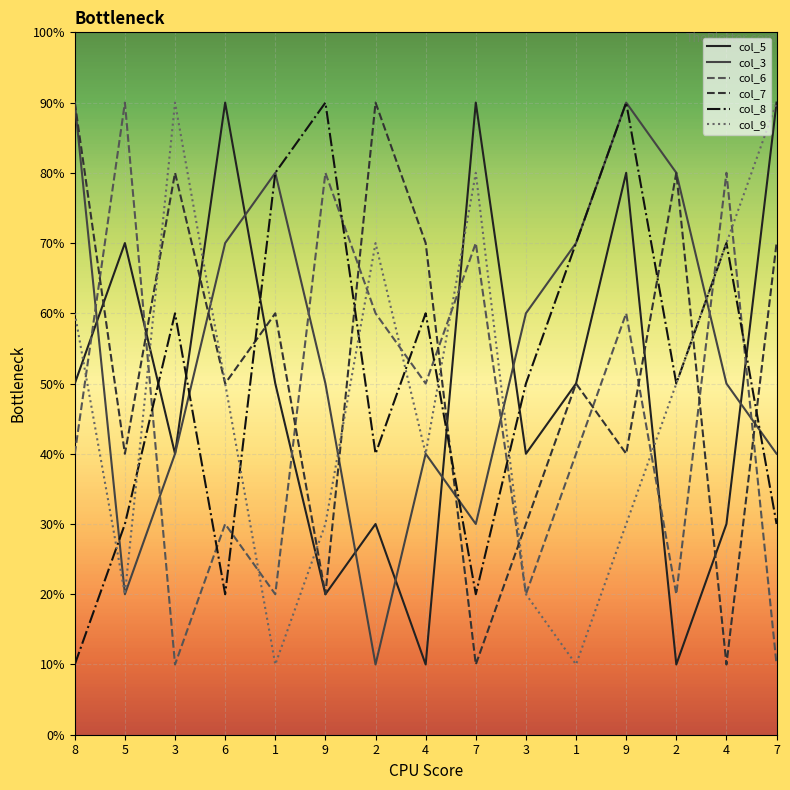

At which category does the chart reach its minimum across all series?

4